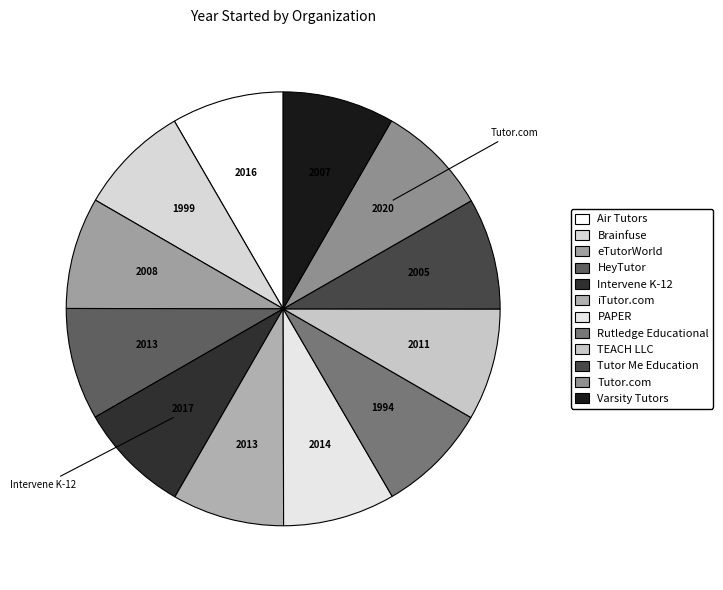

How many segments does this pie chart have?

12